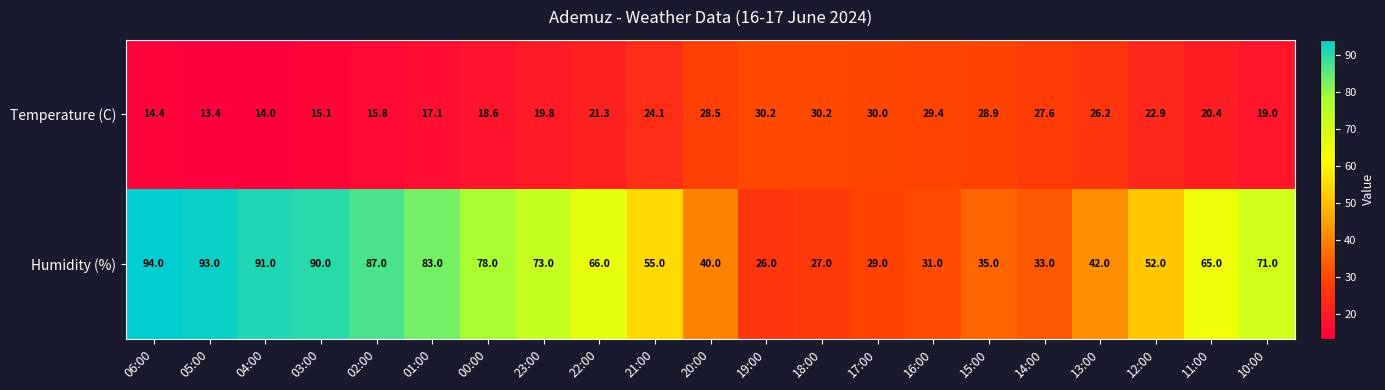

Is it true that Temperature (C) equals 13.4 at 05:00?

True